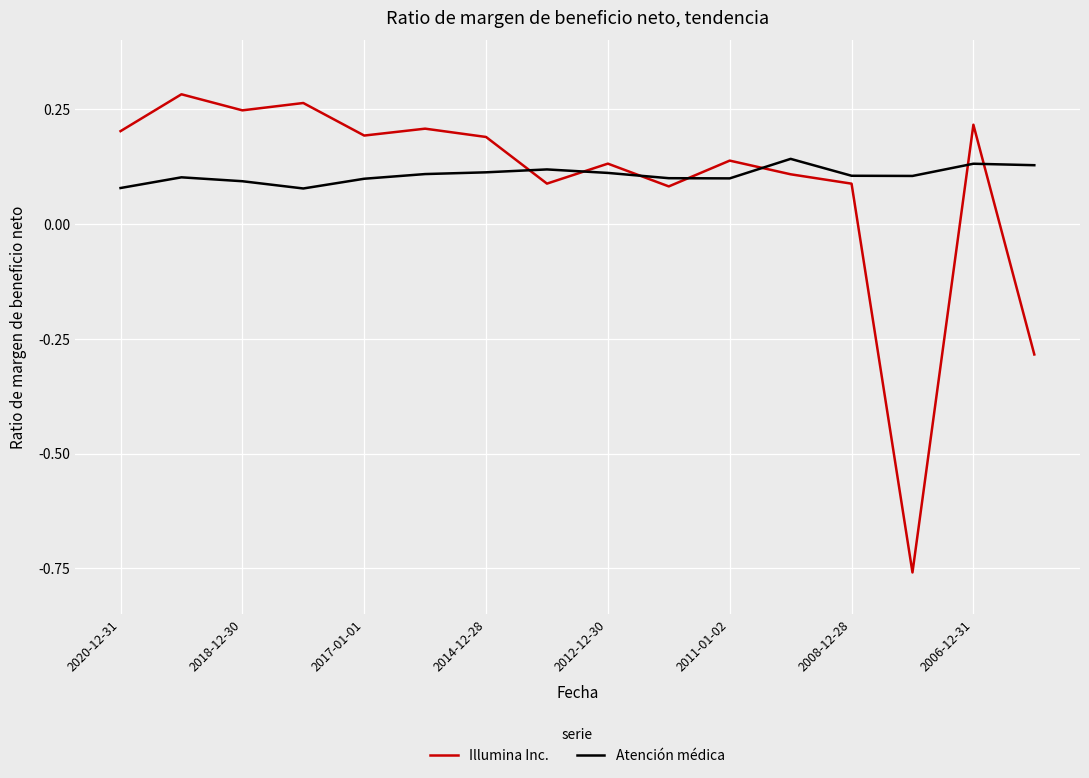

True or false: Illumina Inc. has more than 1 points higher than both neighbors.

True